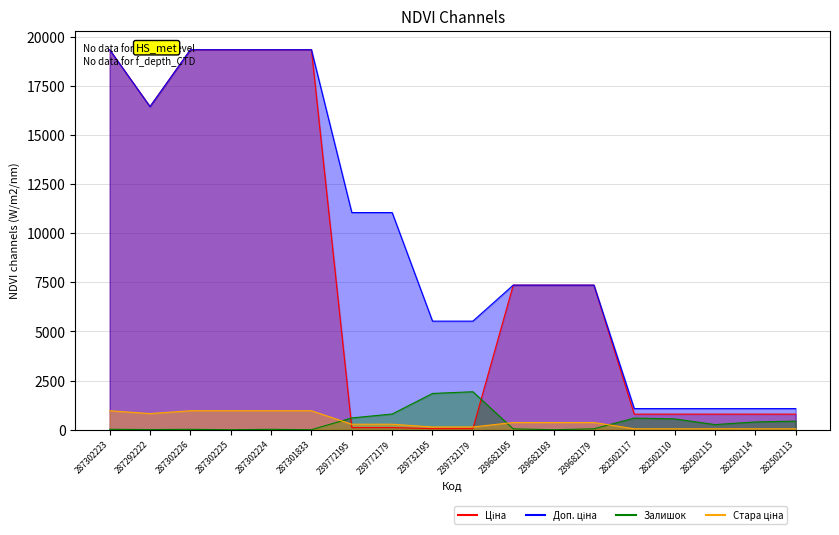

True or false: Ціна has a value of 793.0 at 282502114.

True